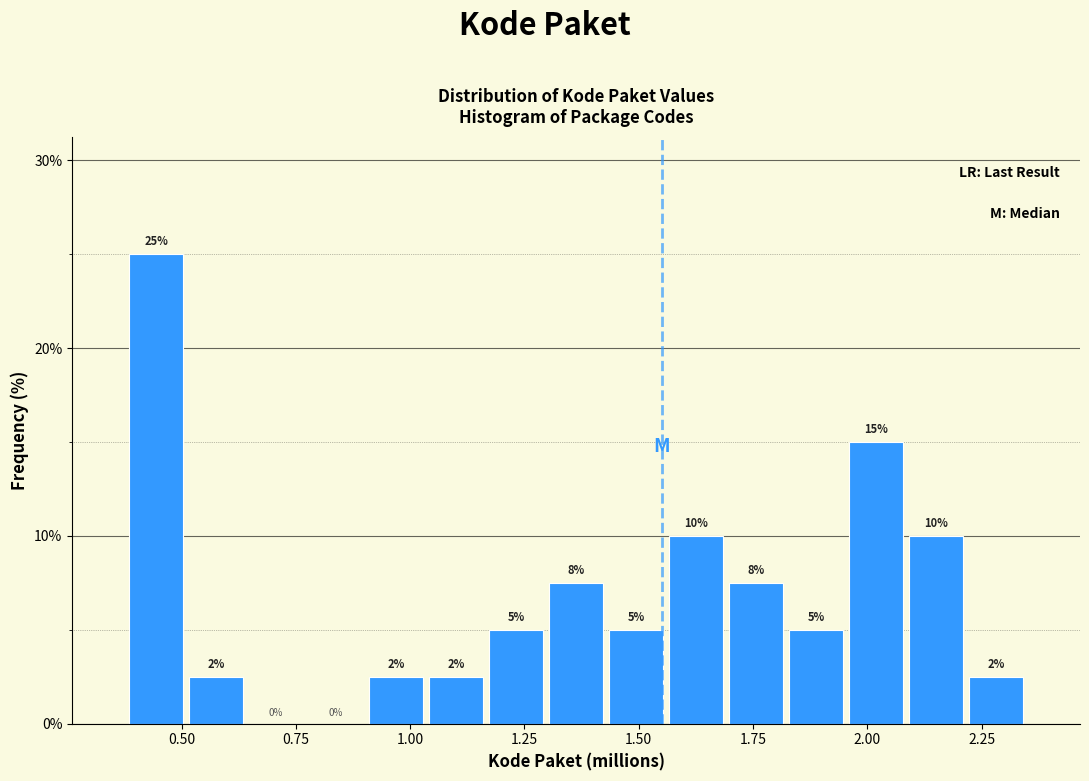

Around what value on the x-axis is the tallest bar? Give the approximate position of its centre, as read against the axis.

0.45